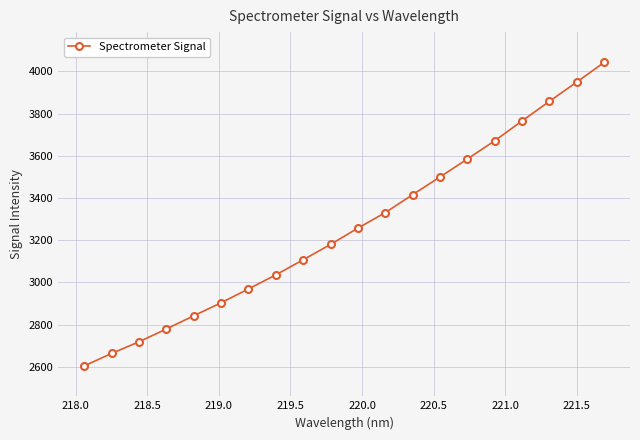

What is the greatest value displayed?

4041.8